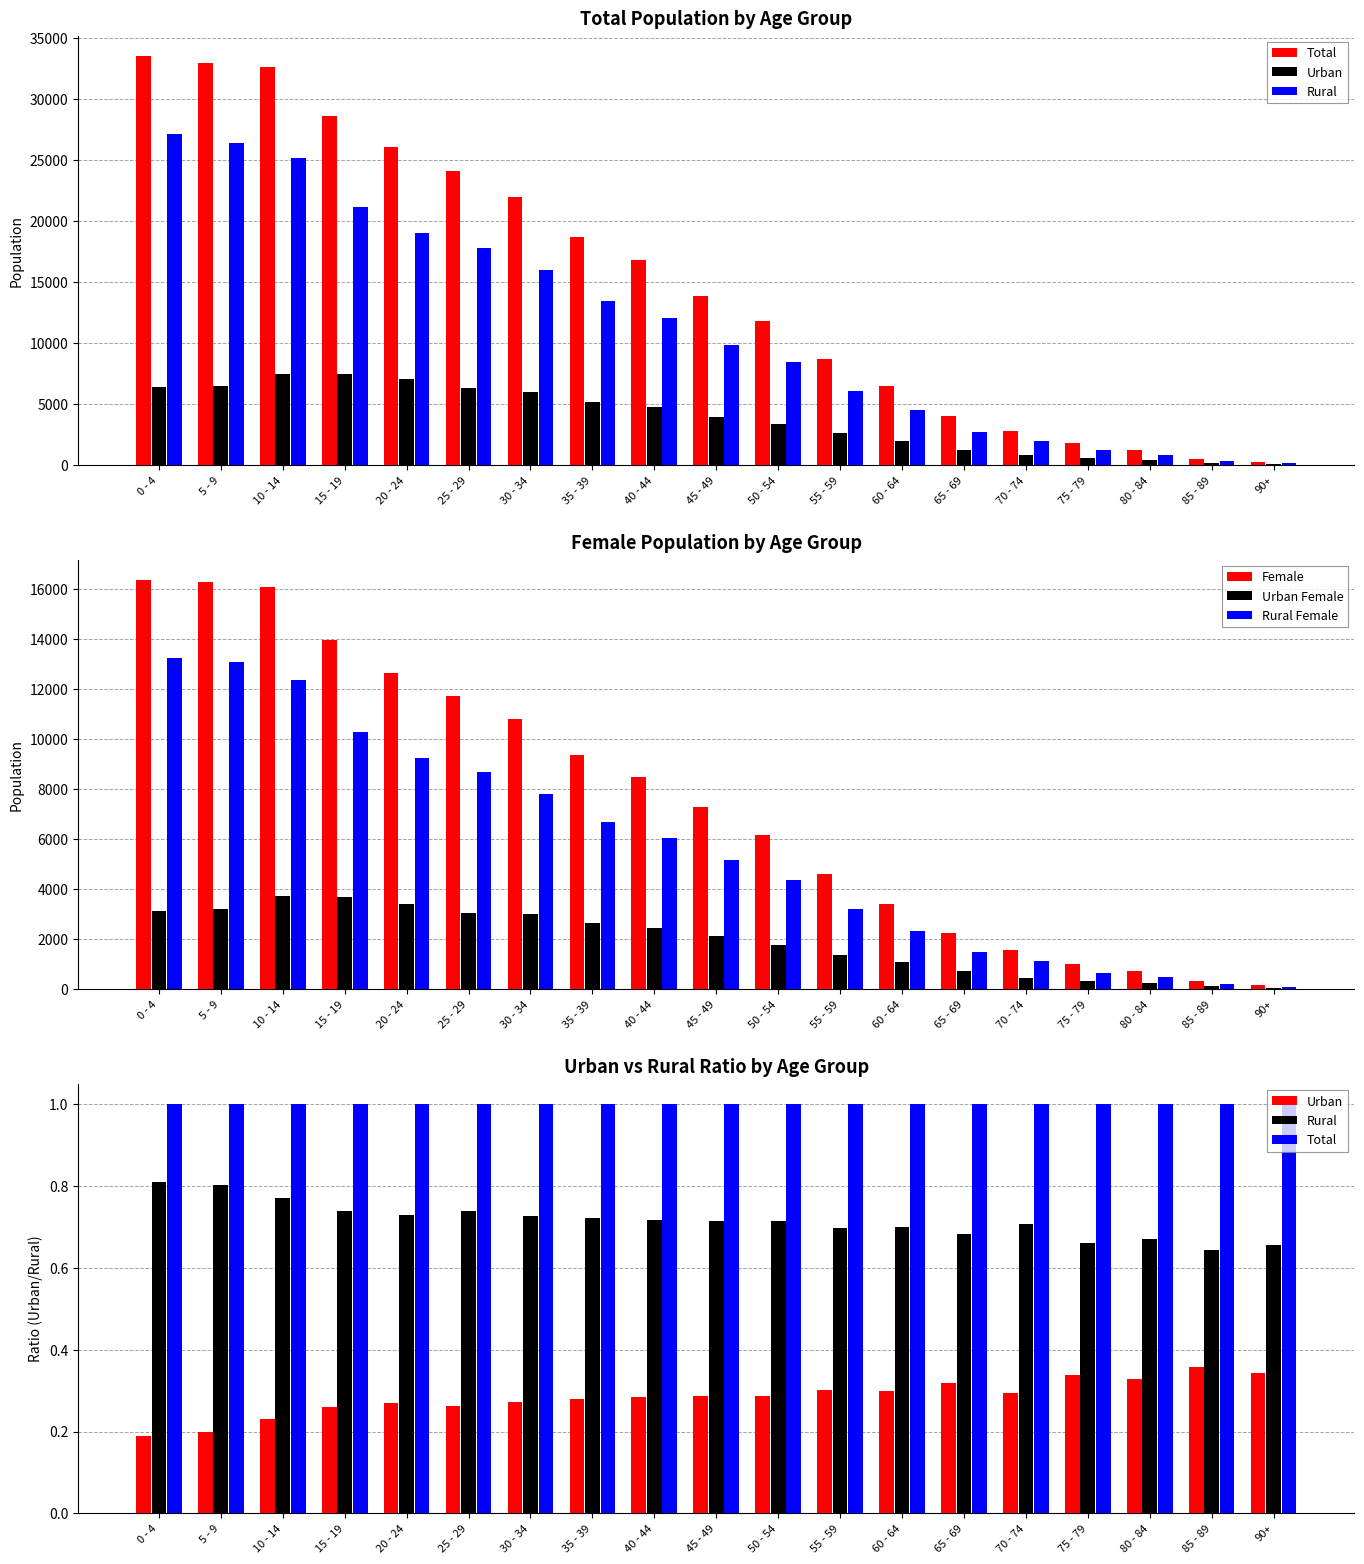

What is the sum of the Urban Female values at 70 - 74 and 35 - 39?

3112